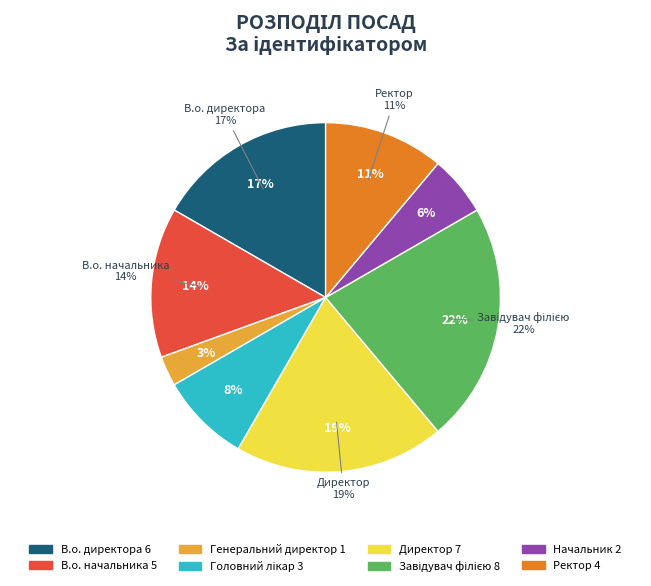

Rank the categories by value from highest to lowest.

Завідувач філією, Директор, В.о. директора, В.о. начальника, Ректор, Головний лікар, Начальник, Генеральний директор